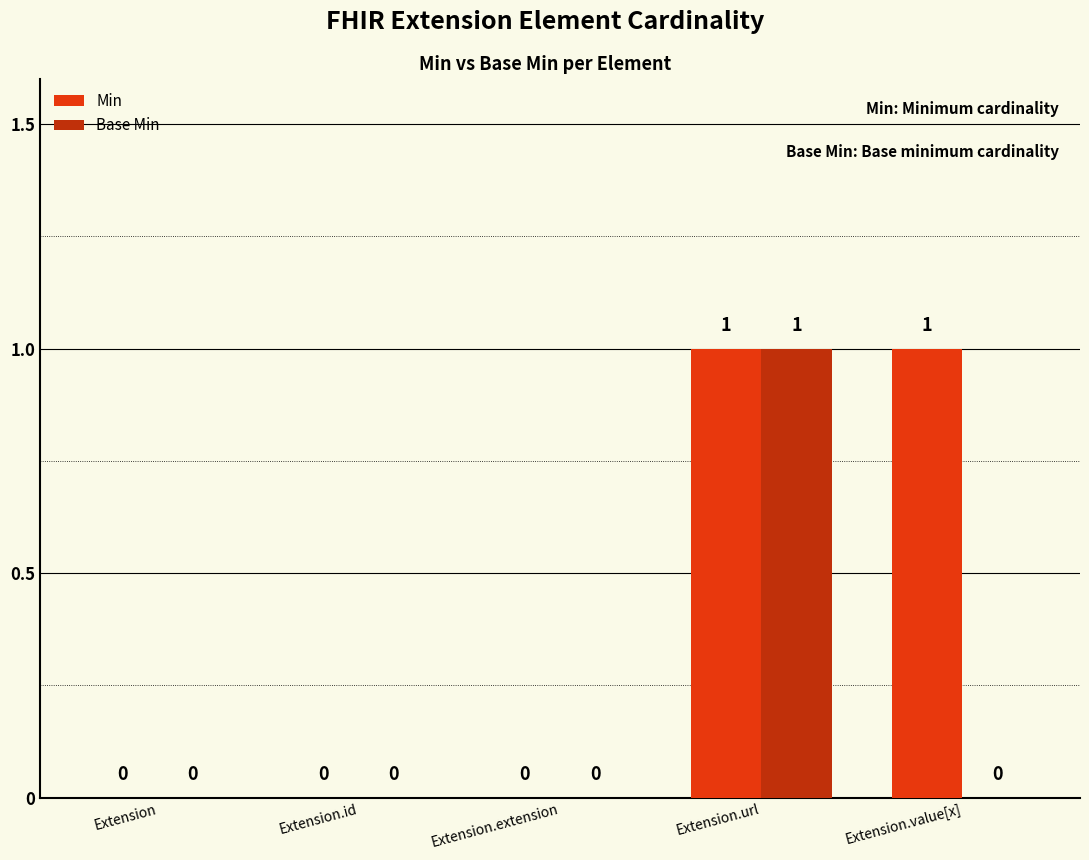

Reading left to right, transcribe all the data shown in this chart.

Min: 0	0	0	1	1
Base Min: 0	0	0	1	0